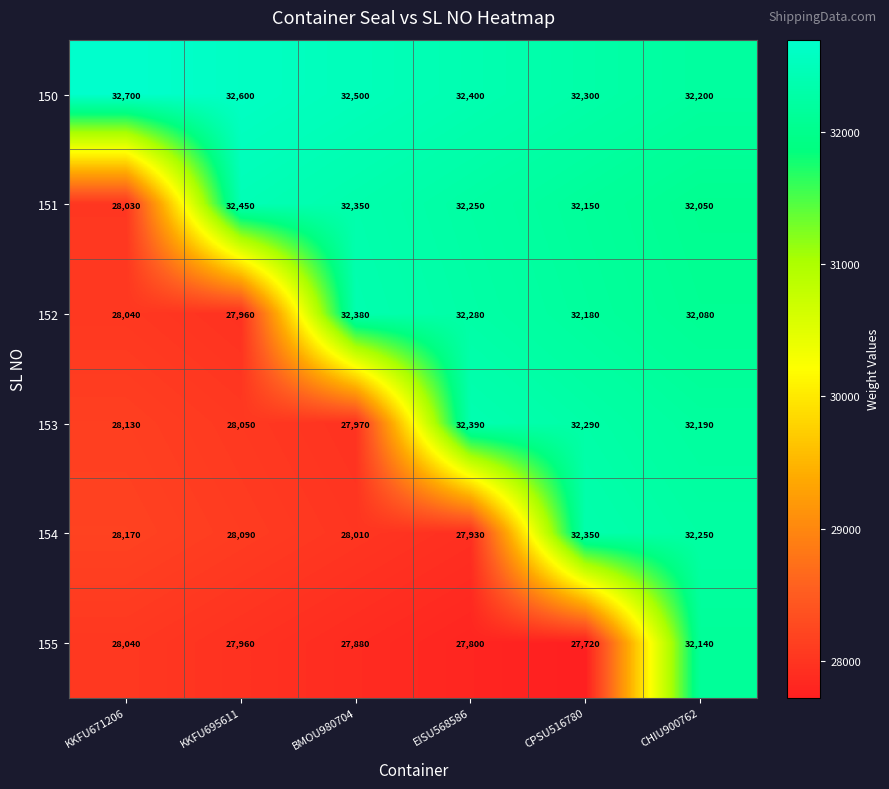

True or false: 154 has a value of 28010 at BMOU980704.

True